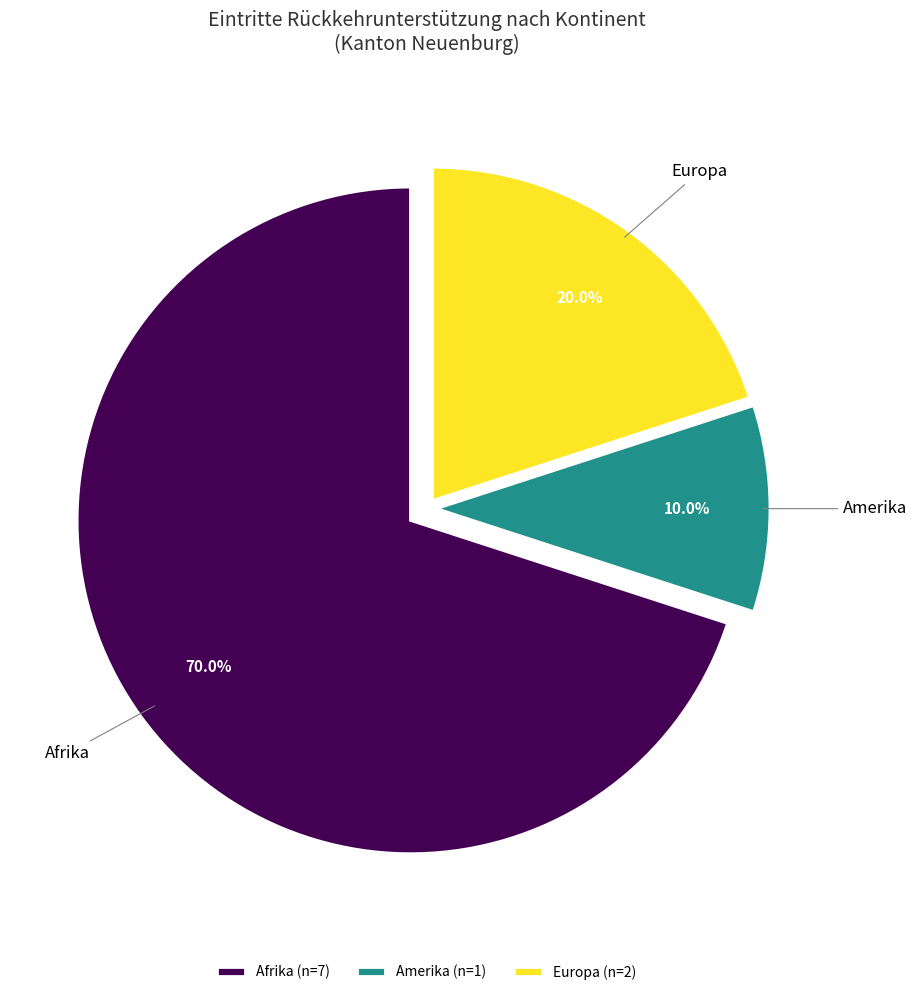

Does Afrika (n=7) represent more than half of the total?

Yes